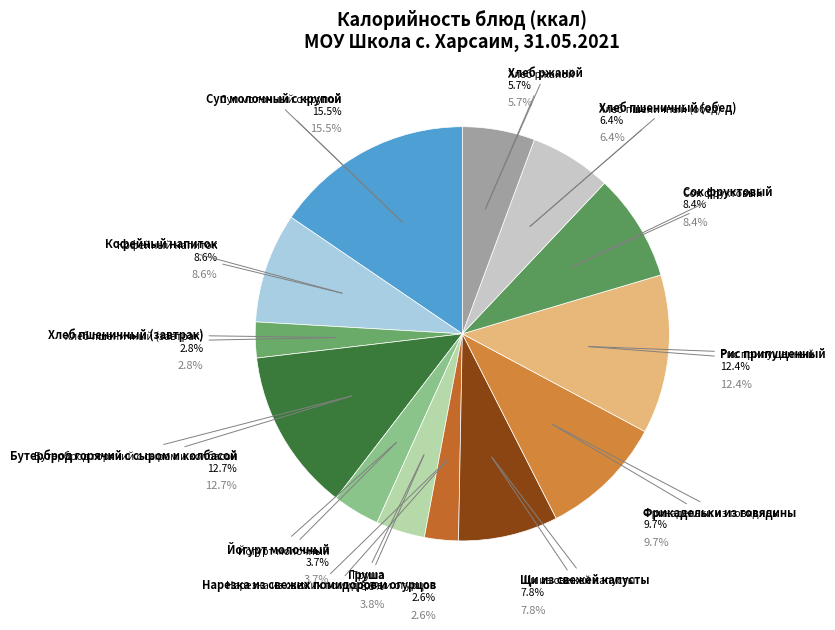

To the nearest percent, what is the average slice percentage?

8%